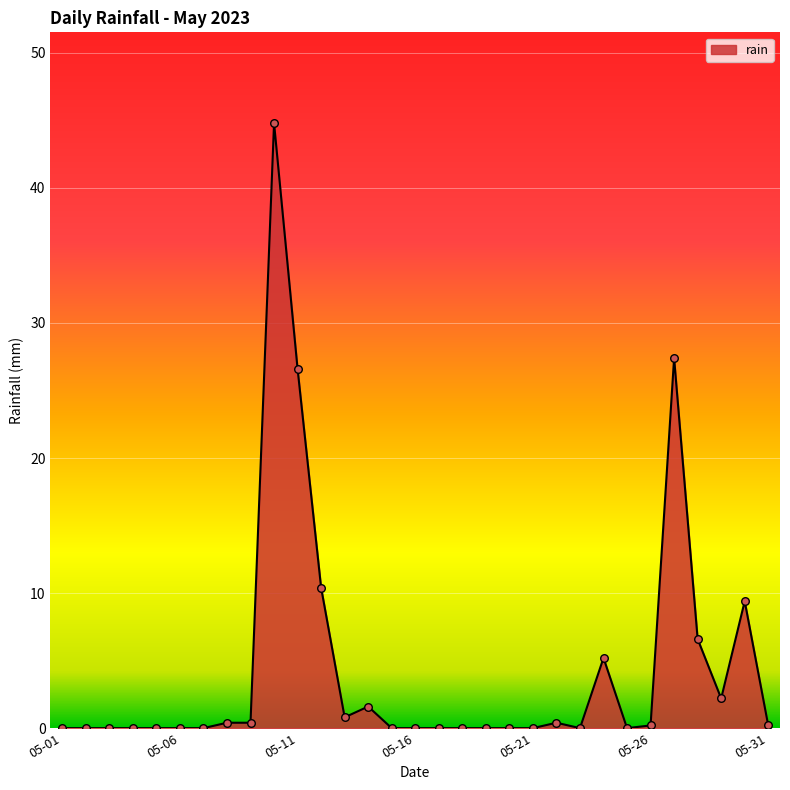

What is the maximum value shown in the chart?

44.8